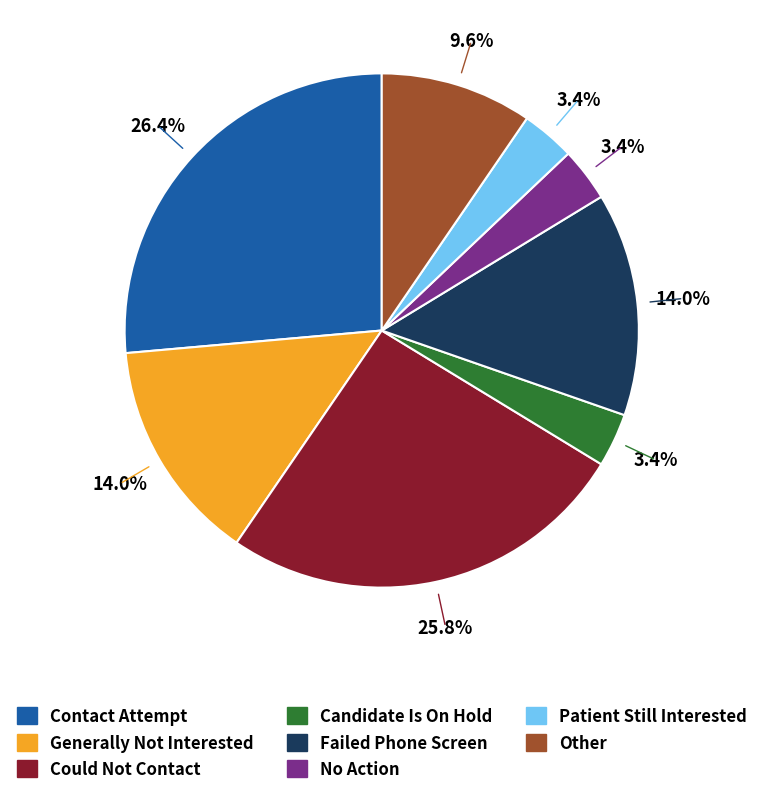

To the nearest percent, what is the average slice percentage?

12%